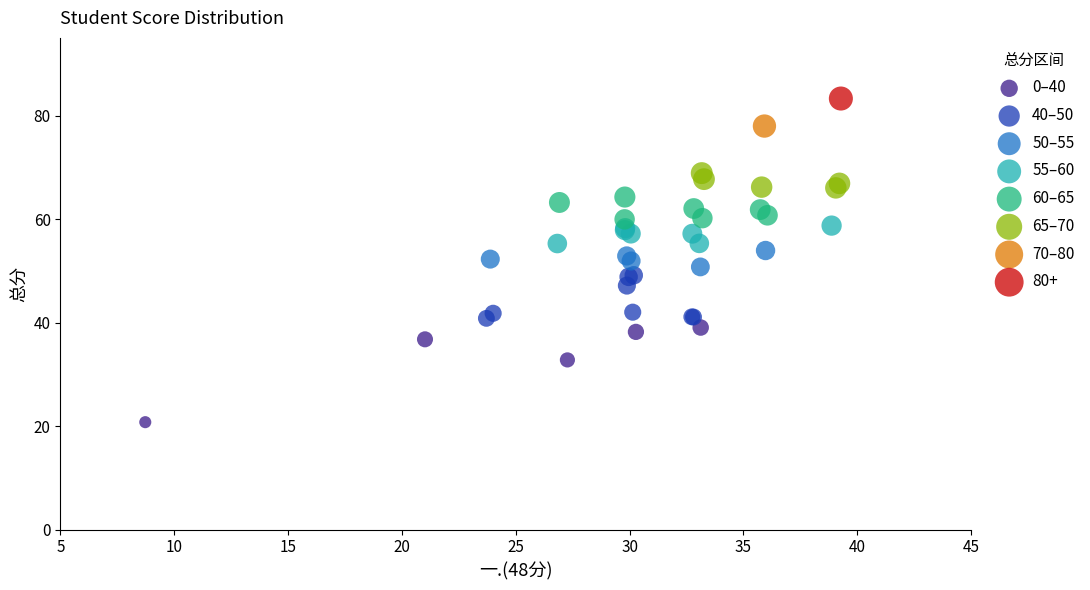

Which series contains the lowest Y value?

0–40